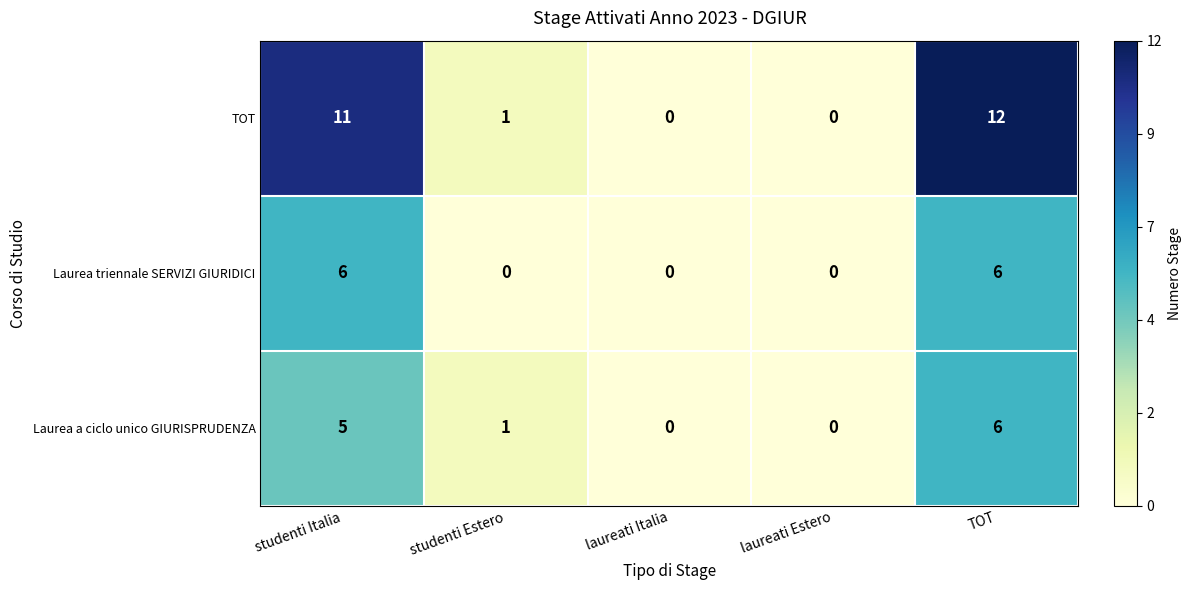

Which series has the widest spread of values?

TOT